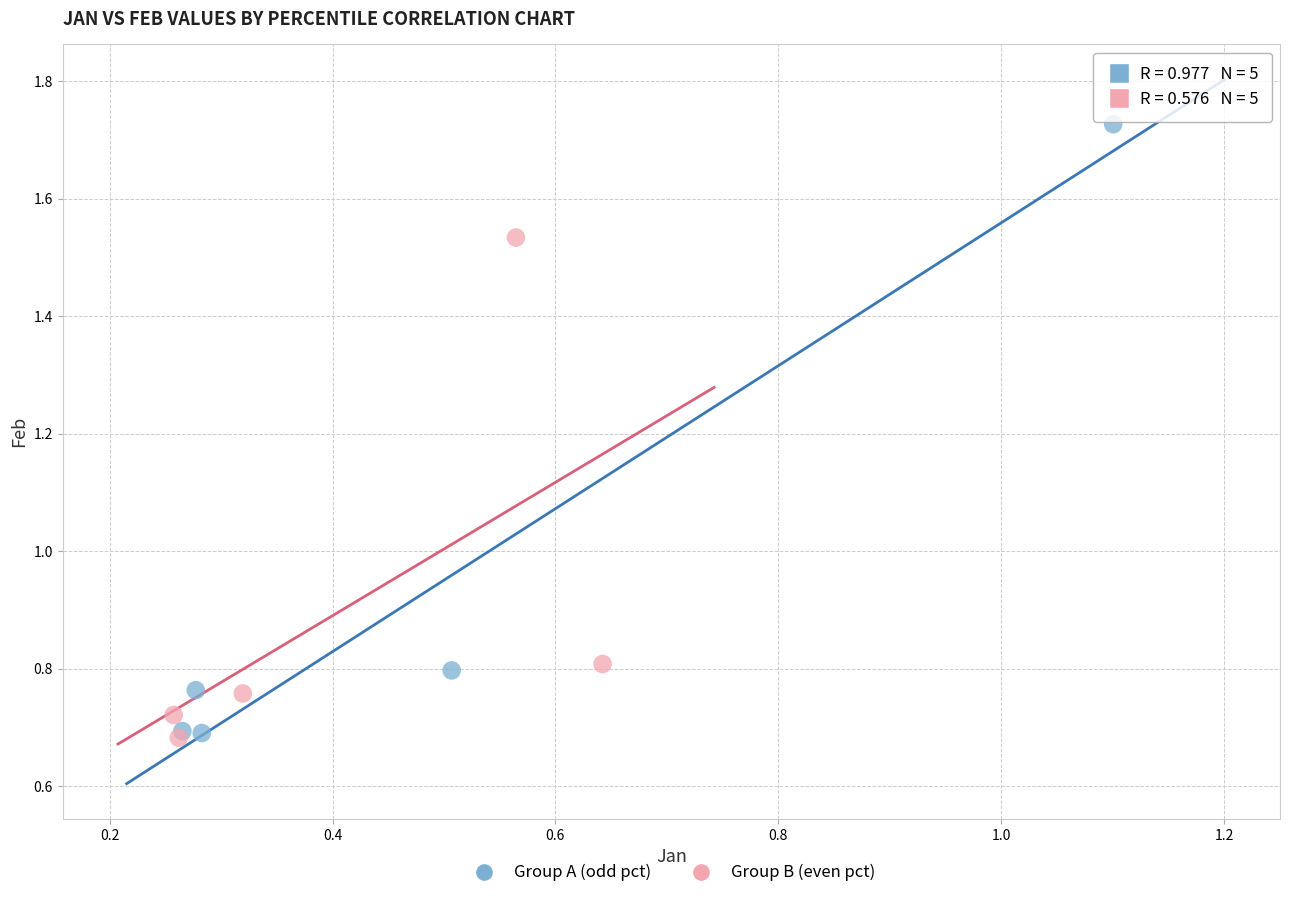

Which series reaches the maximum Y coordinate?

Group A (odd pct)